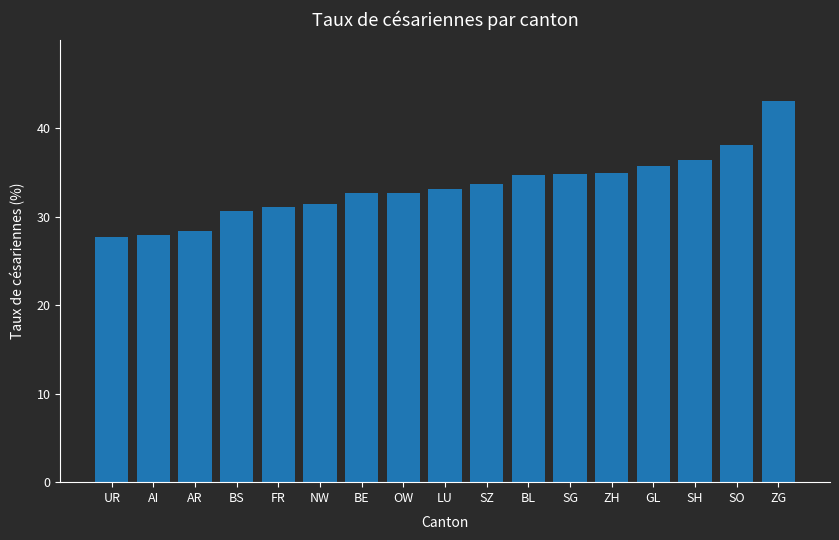

Read the value at SG.

34.8